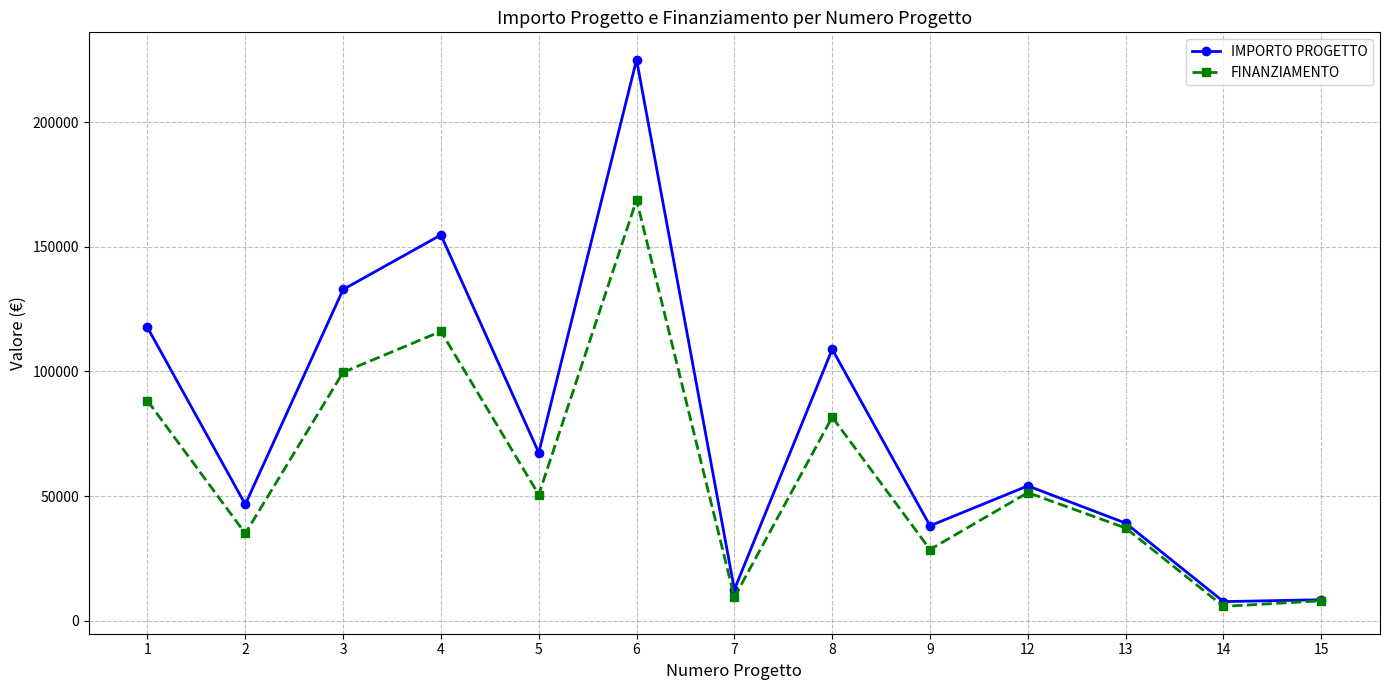

How many interior local peaks does the FINANZIAMENTO series have?

4